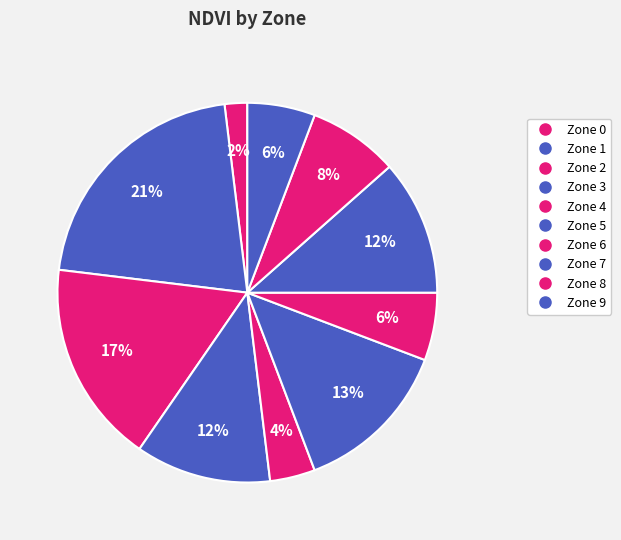

How many slices are in this pie chart?

10